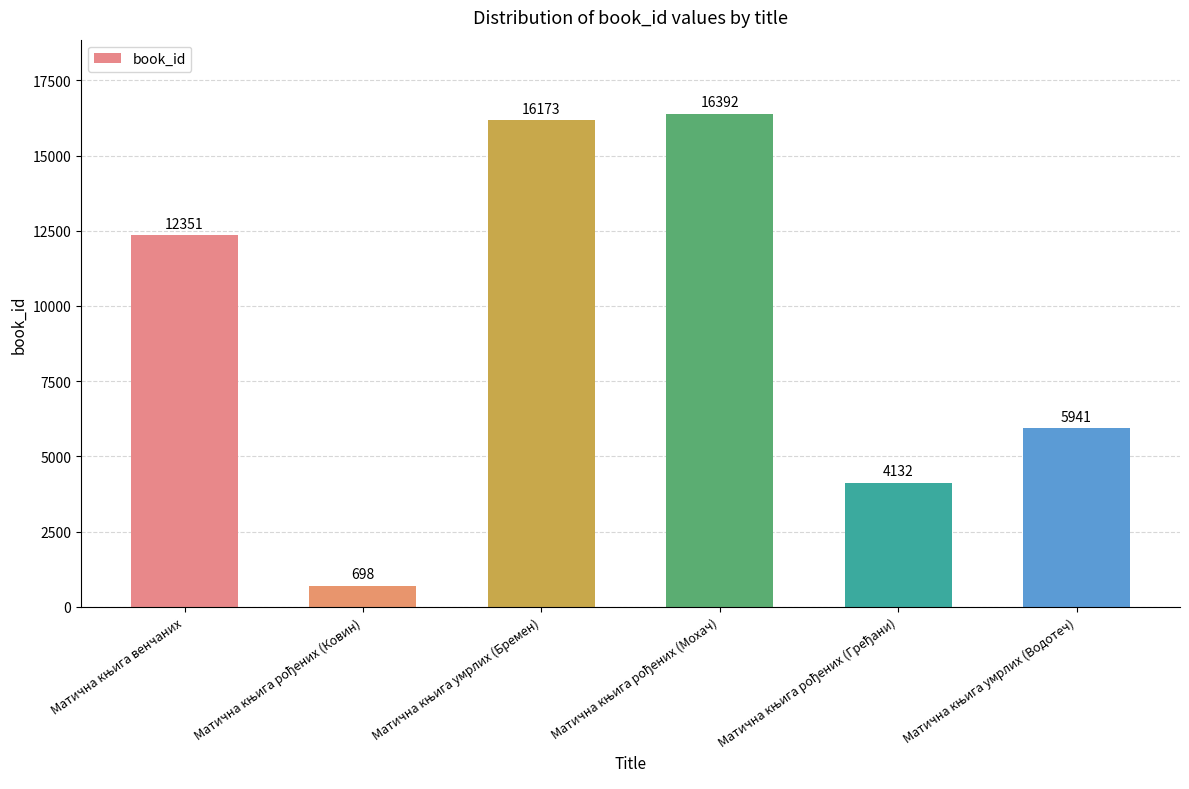

What is the value of the 2nd bar from the left?

698